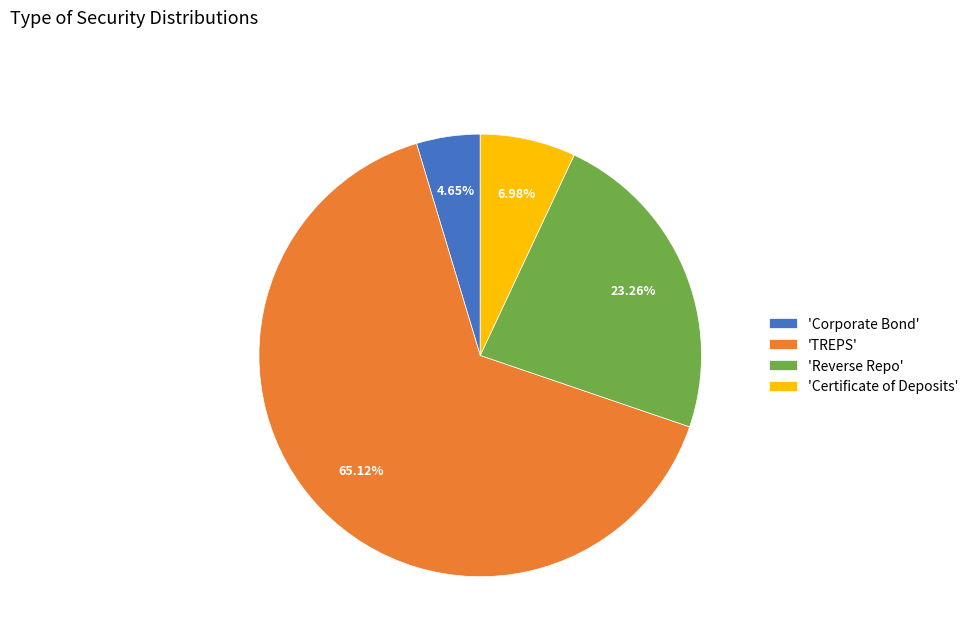

Approximately how many times larger is the value at 'TREPS' compared to 'Certificate of Deposits'?

9.3